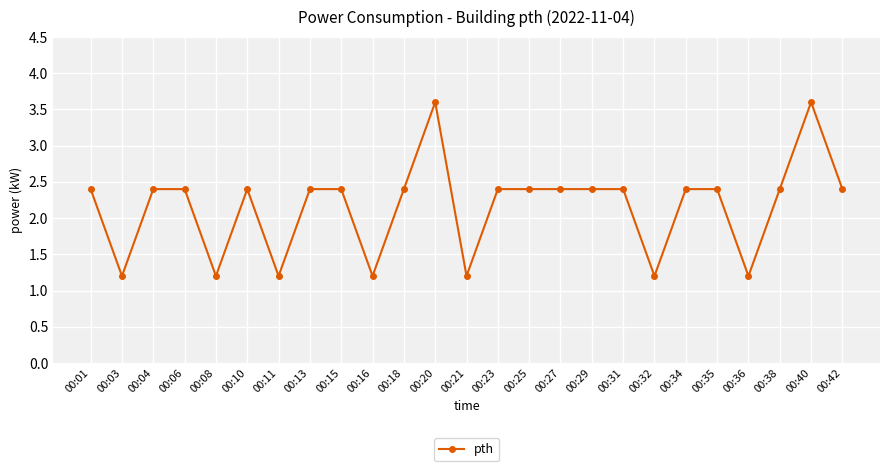

What is the smallest value displayed?

1.2